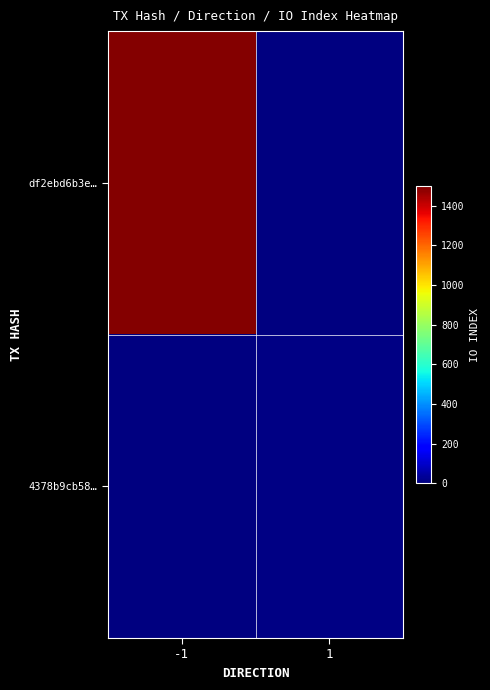

At which category does the chart reach its peak across all series?

-1